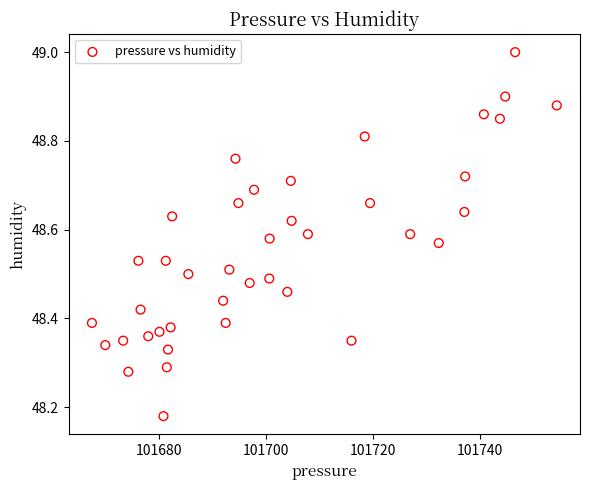

What is the range of X values (max minus min)?

86.9